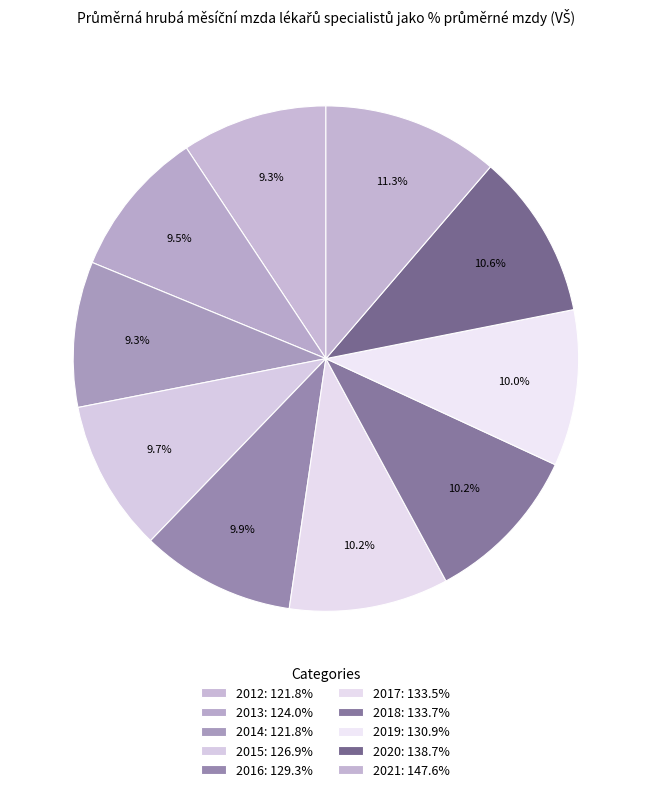

Does any single category account for the majority?

No